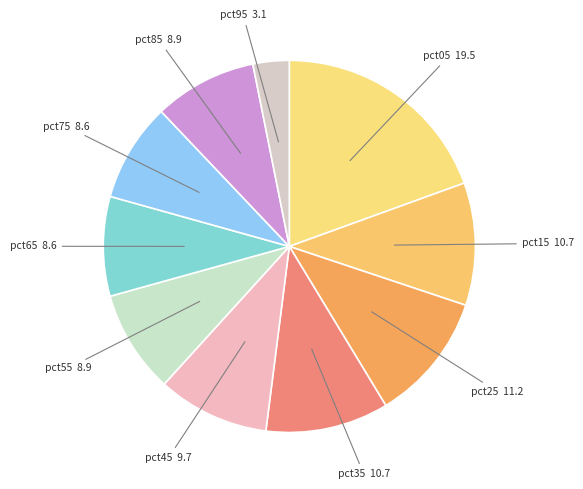

How many slices are in this pie chart?

10